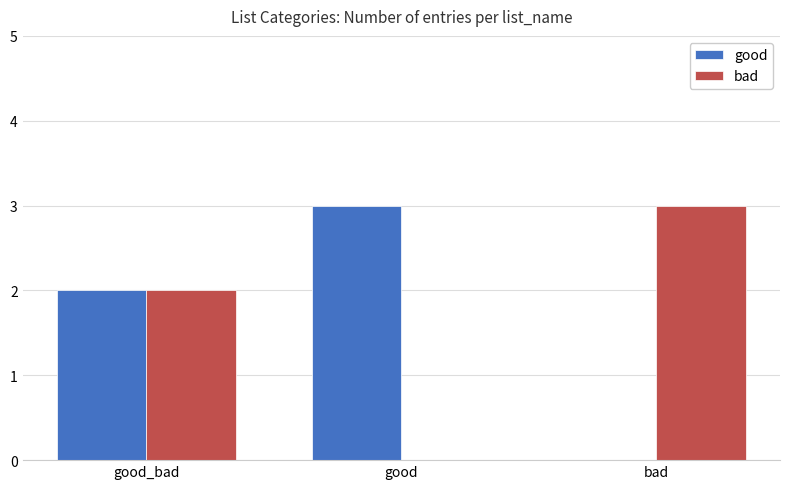

At which category is the sum across all series the highest?

good_bad